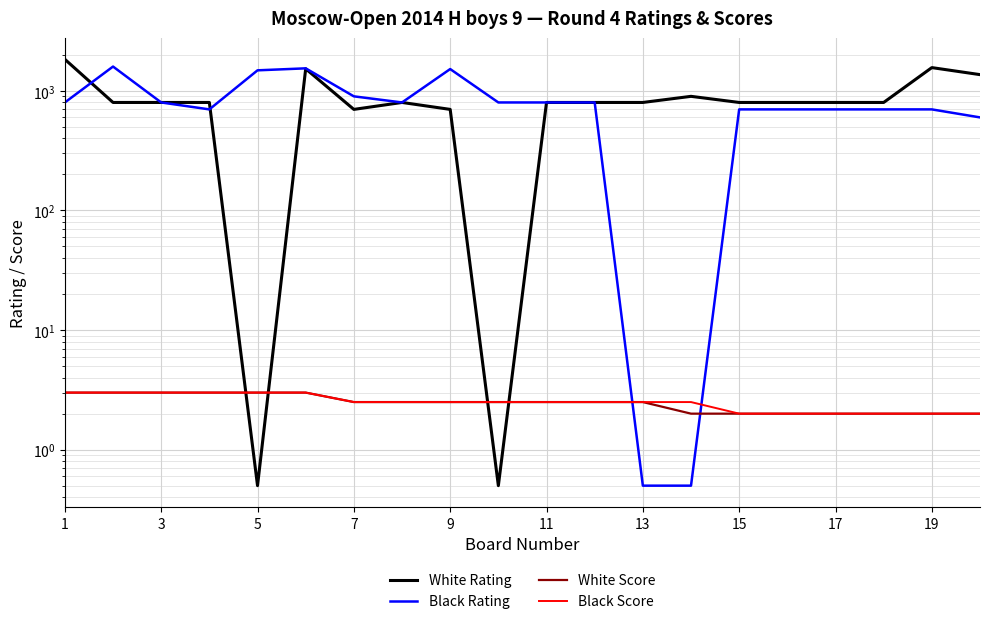

Is it true that Black Rating equals 800.0 at 11?

True